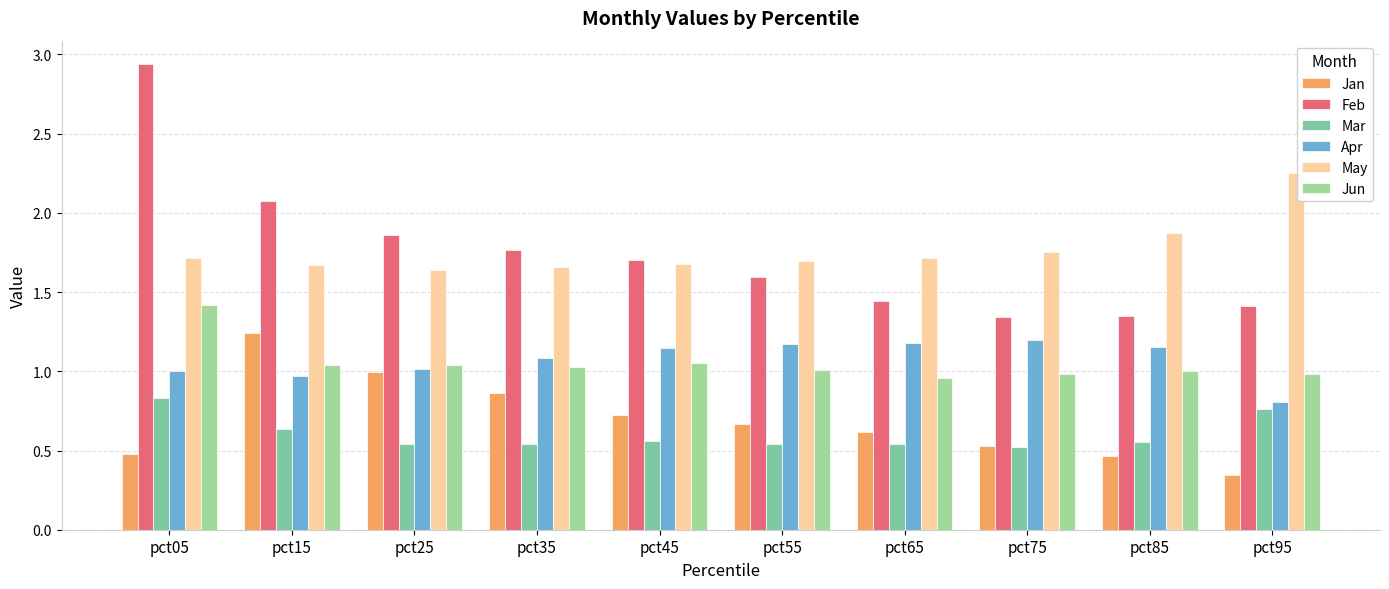

Are the bars grouped side by side (vs. stacked)?

Yes